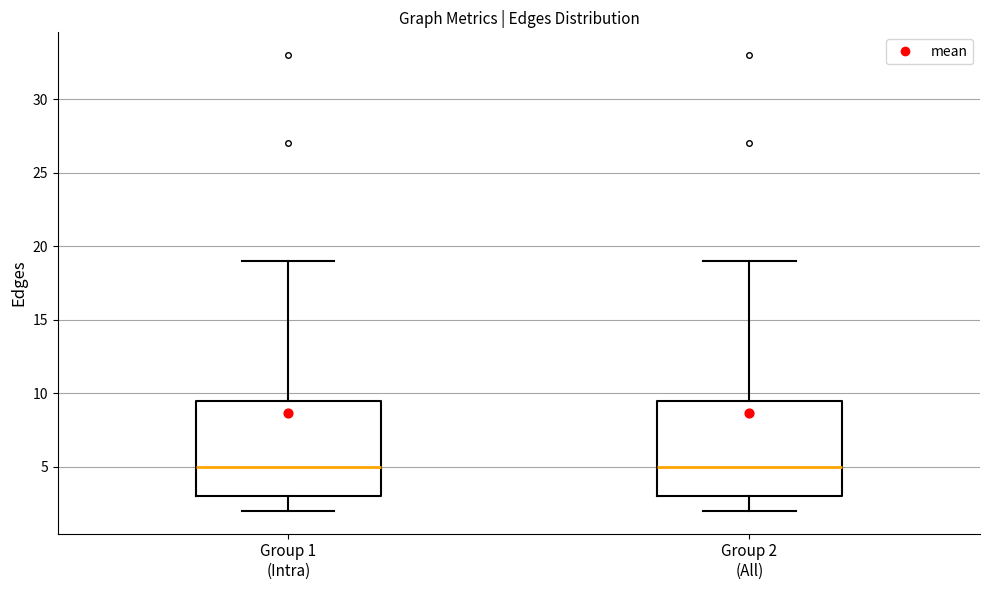

Reading left to right, read every box against the y-axis: the position of its median line, the range the box covers, and the ends of its whiskers. The values are not printed on the chart, so give them approximately, as read against the axis.

Group 1 (Intra): median 5.0, box 3.0 to 9.5, whiskers 2.0 to 19.0
Group 2 (All): median 5.0, box 3.0 to 9.5, whiskers 2.0 to 19.0